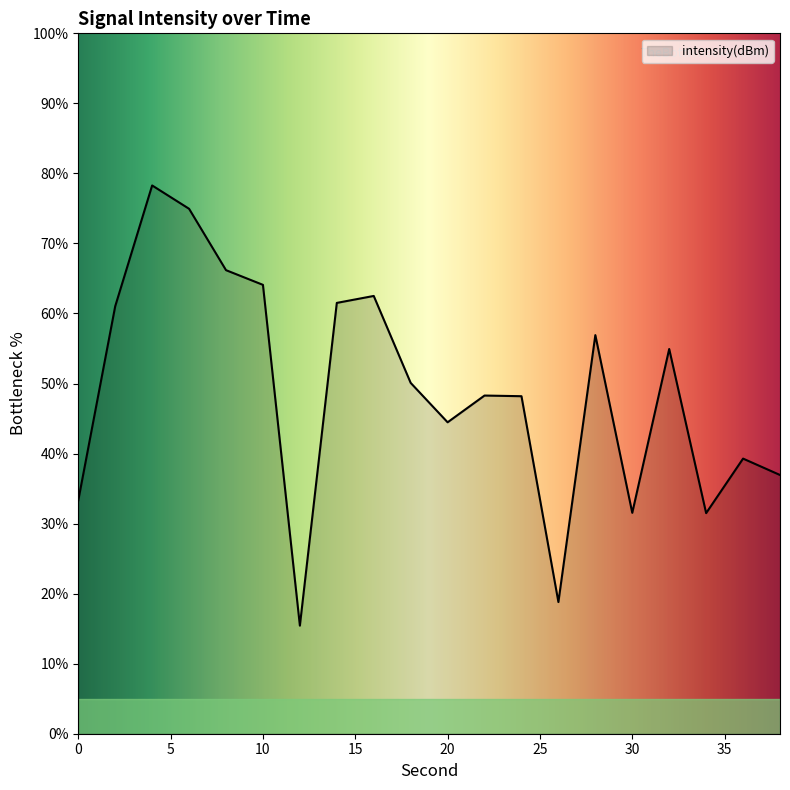

What is the maximum value shown in the chart?

78.3